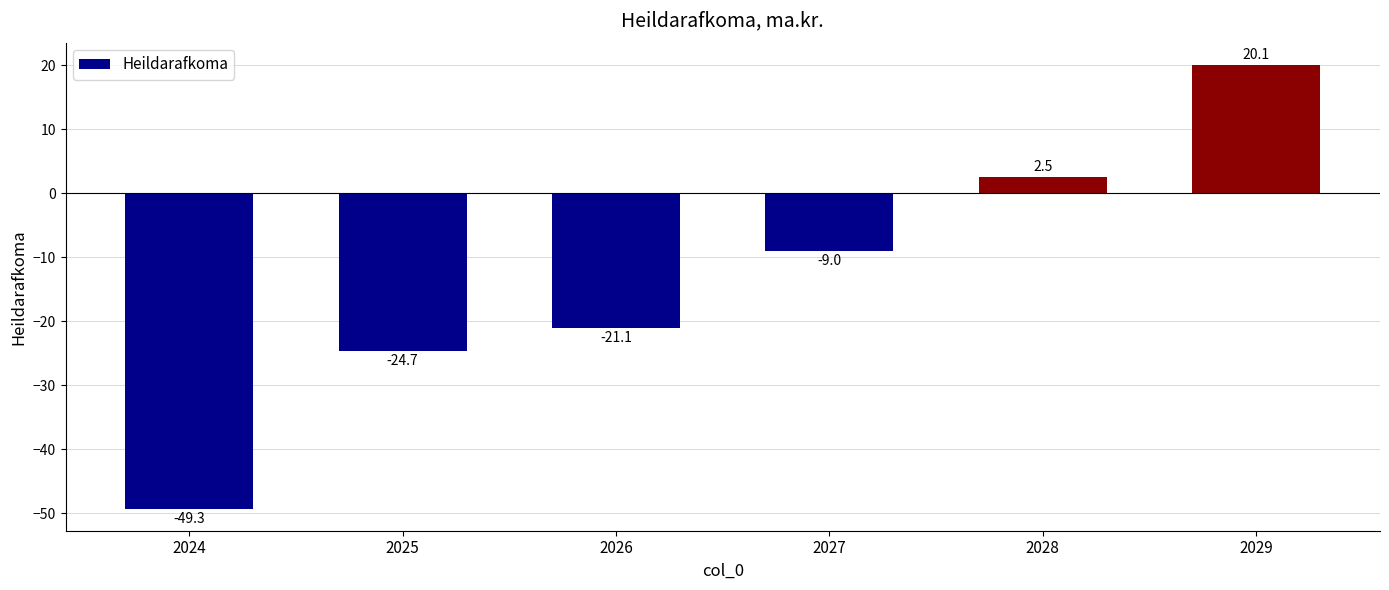

What is the smallest value displayed?

-49.3